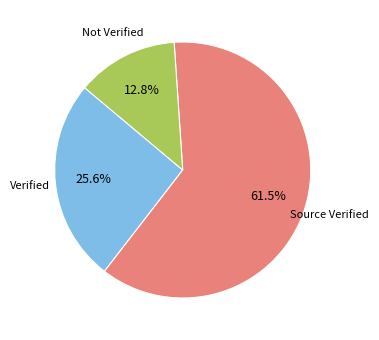

Which category has the smallest portion of the pie?

Not Verified